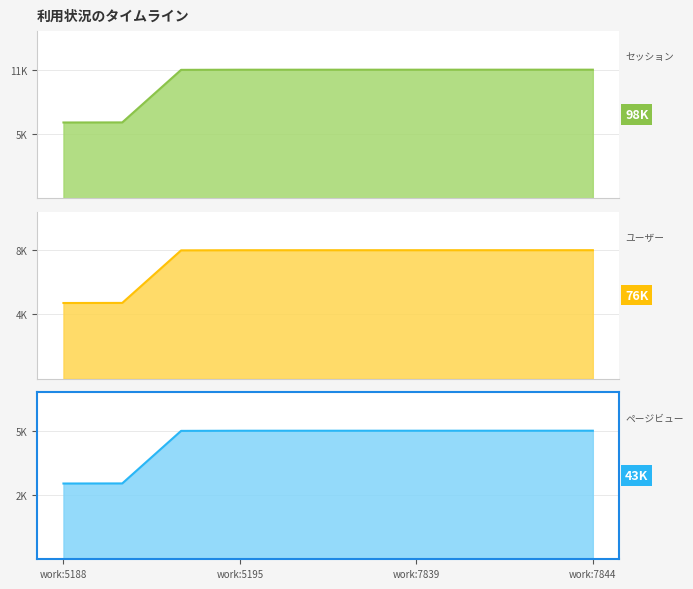

At how many categories does at least one series exceed 3997?

10